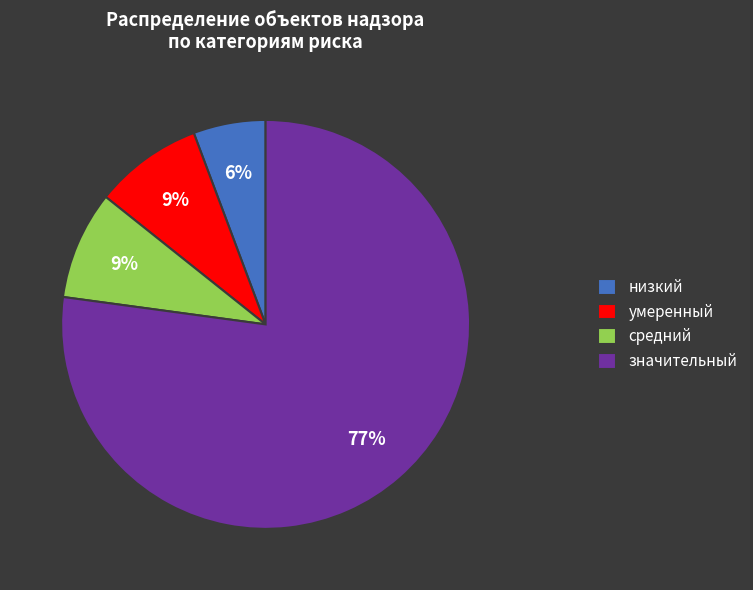

What is the majority slice?

значительный